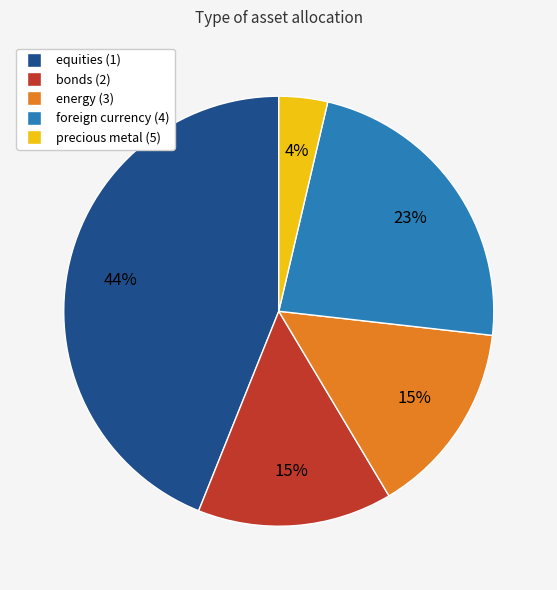

To the nearest percent, what is the average slice percentage?

20%